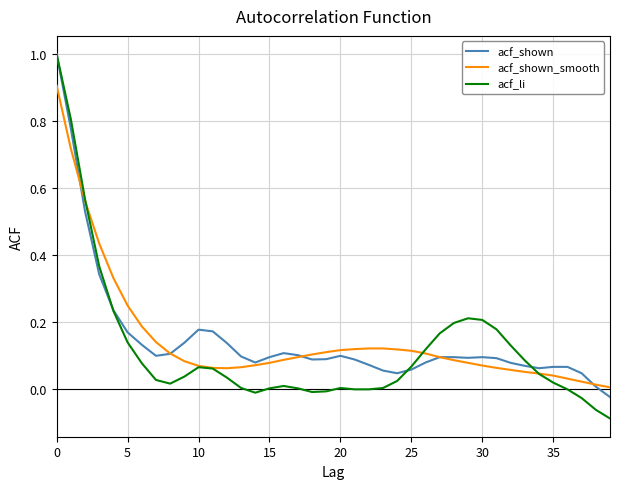

What is the greatest value displayed?

1.0